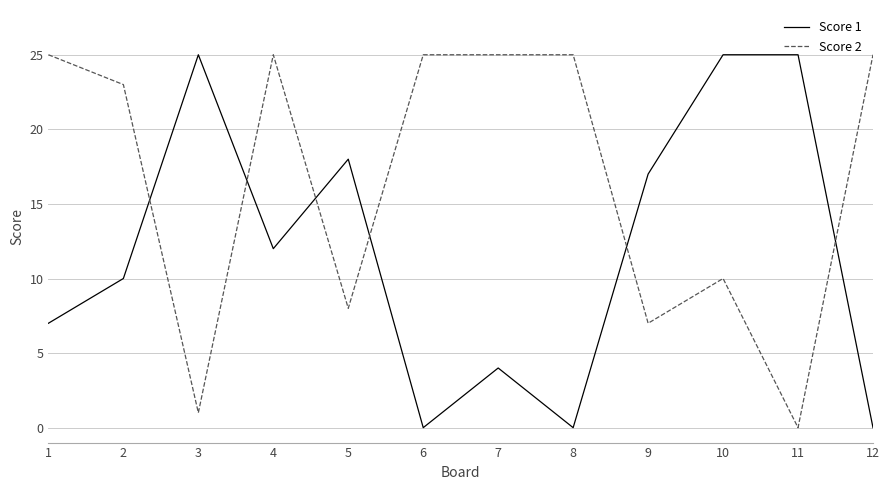

Read the Score 1 value at 3.

25